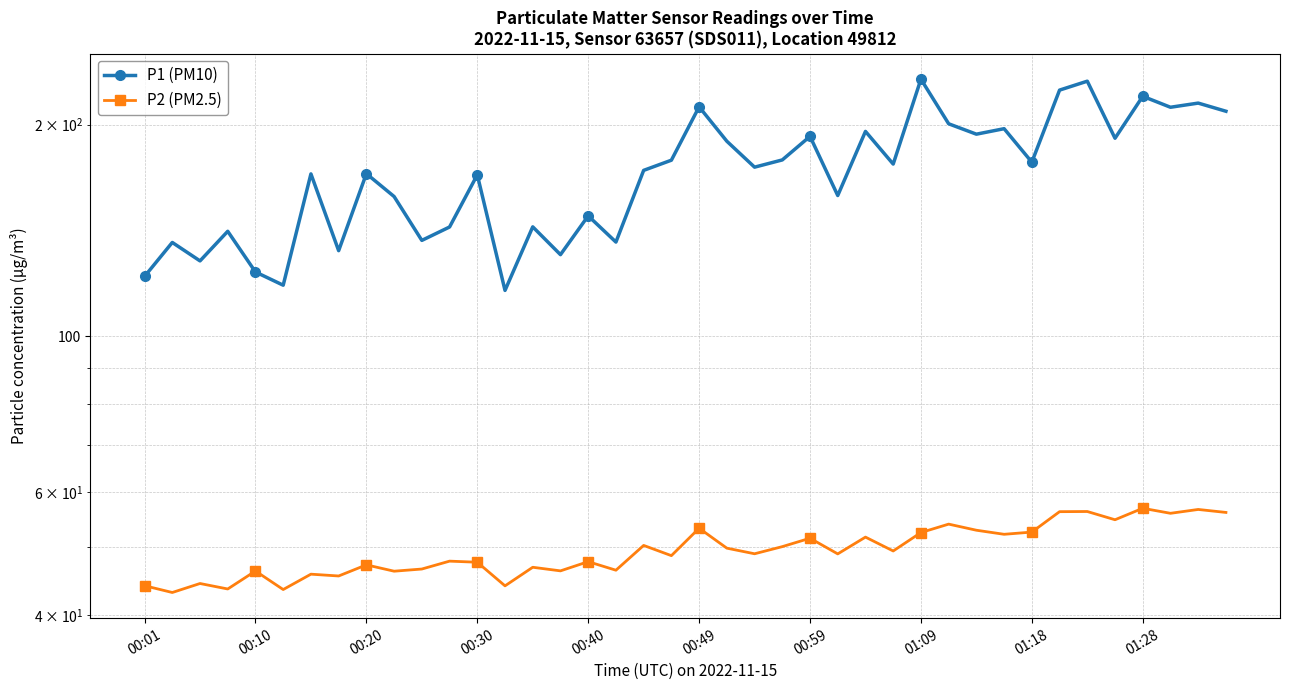

List the series in order of their overall mean, lowest first.

P2 (PM2.5), P1 (PM10)